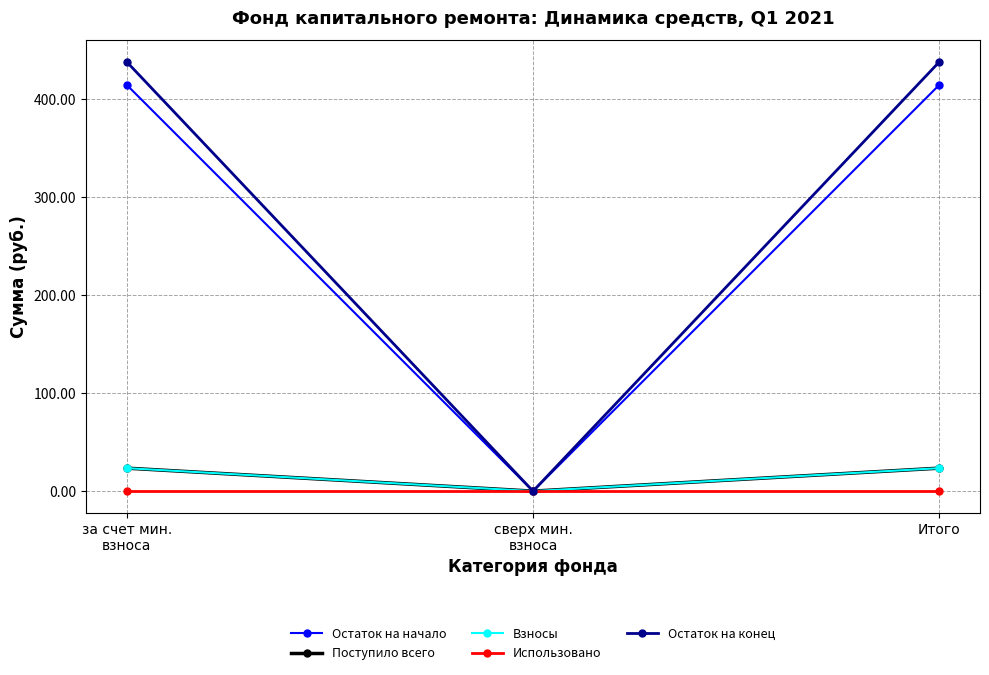

Which series has the largest range (max minus min)?

Остаток на конец